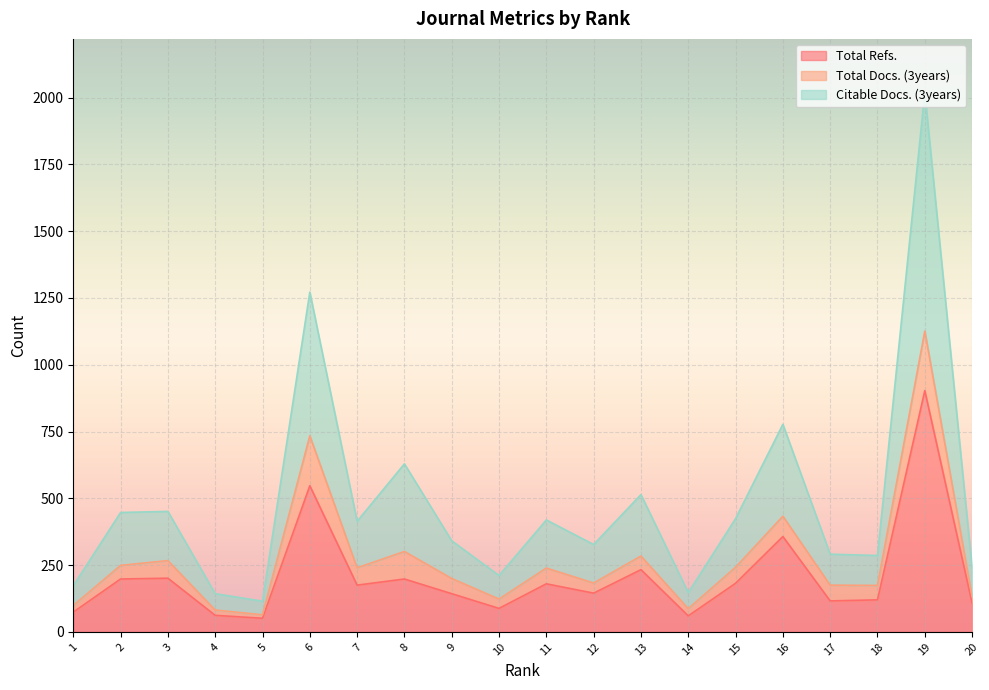

What is the maximum value for Total Refs.?

903